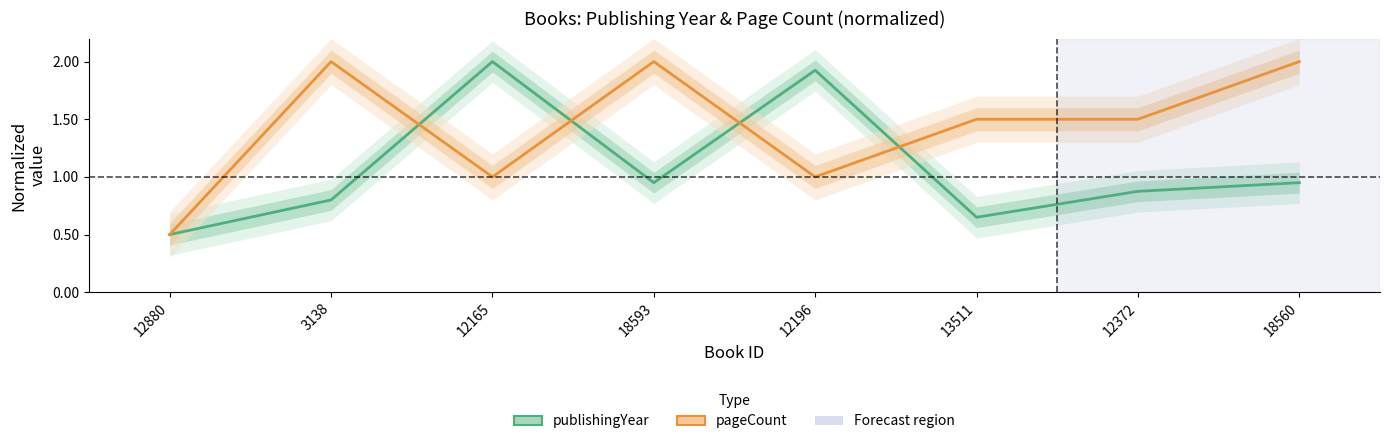

What is the difference between the maximum and minimum values in the publishingYear series?

1.5